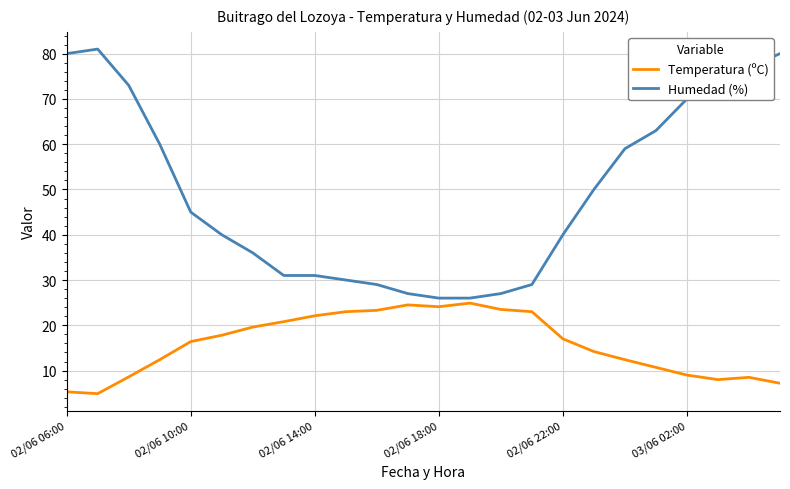

Which series has the largest total across all categories?

Humedad (%)